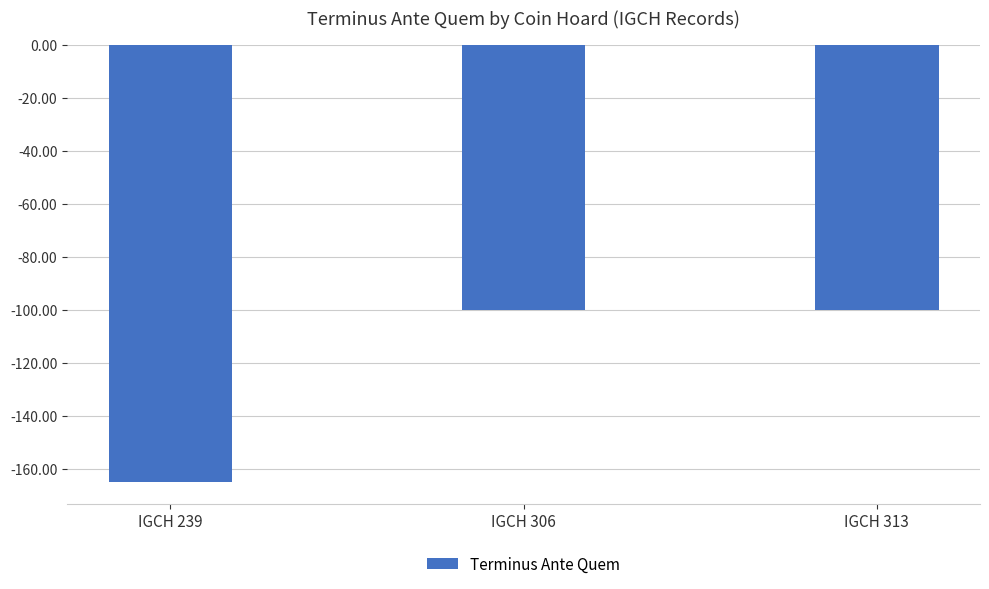

What is the sum of all values?

-365